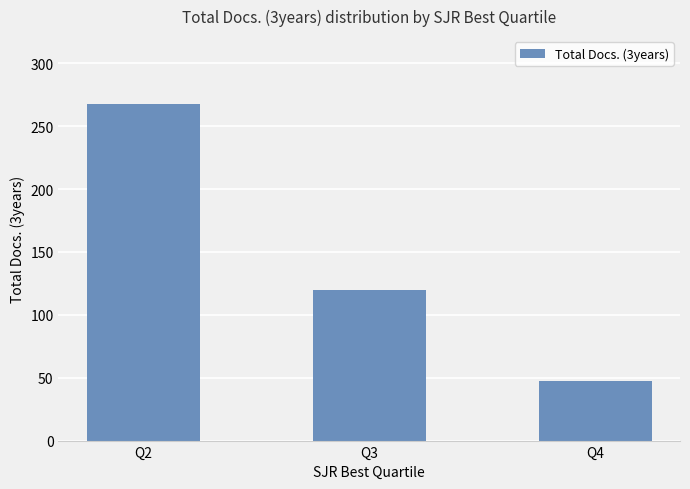

Which has a higher value, Q3 or Q2?

Q2